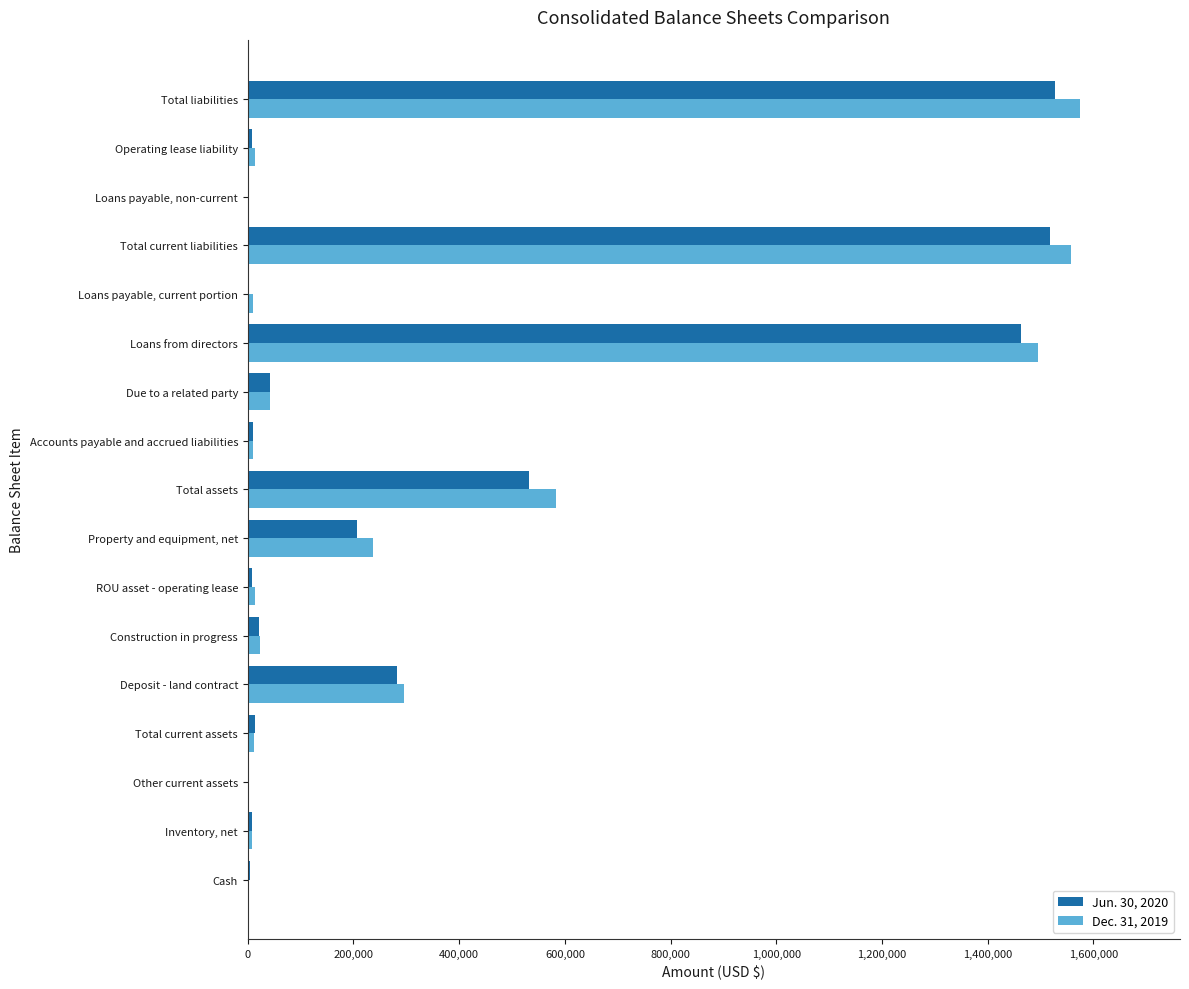

The Jun. 30, 2020 series shows 1517940 at Total current liabilities. True or false?

True